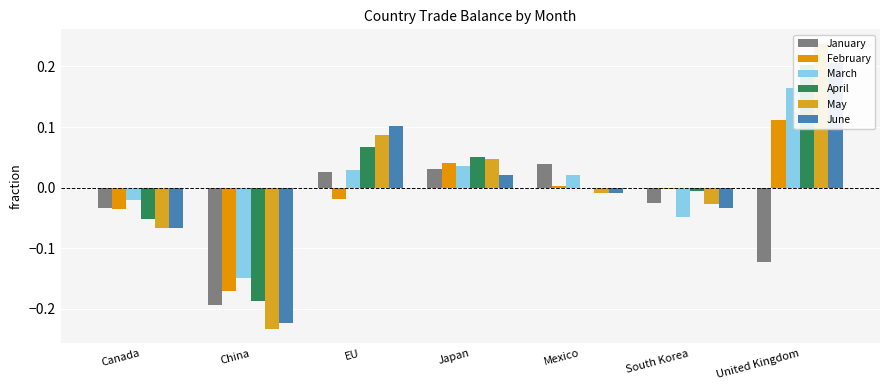

What is the difference between the maximum and second lowest values in the March series?

0.2